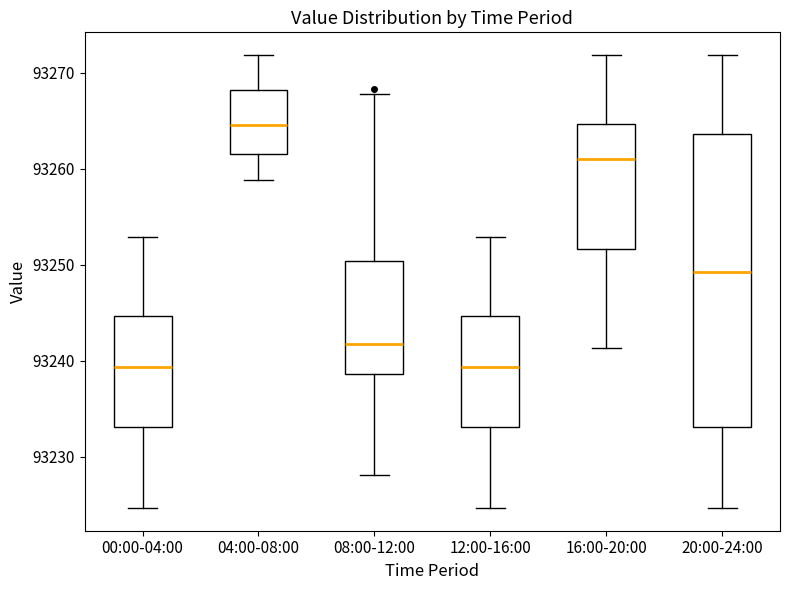

Reading left to right, read every box against the y-axis: the position of its median line, the range the box covers, and the ends of its whiskers. The values are not printed on the chart, so give them approximately, as read against the axis.

00:00-04:00: median 93239, box 93233 to 93245, whiskers 93225 to 93253
04:00-08:00: median 93265, box 93262 to 93268, whiskers 93259 to 93272
08:00-12:00: median 93242, box 93239 to 93250, whiskers 93228 to 93268
12:00-16:00: median 93239, box 93233 to 93245, whiskers 93225 to 93253
16:00-20:00: median 93261, box 93252 to 93265, whiskers 93241 to 93272
20:00-24:00: median 93249, box 93233 to 93264, whiskers 93225 to 93272